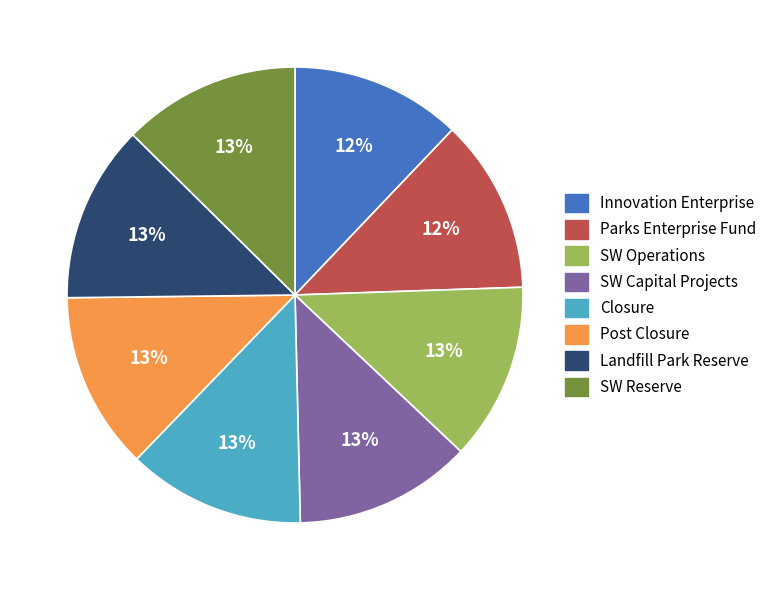

Is there any slice that represents more than half of the pie?

No